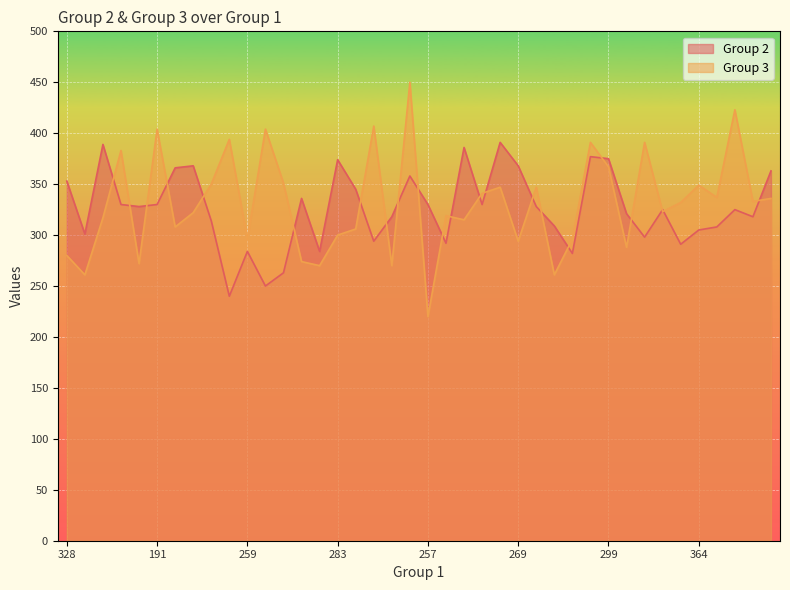

What is the difference between the Group 2 values at 272 and 318?

23